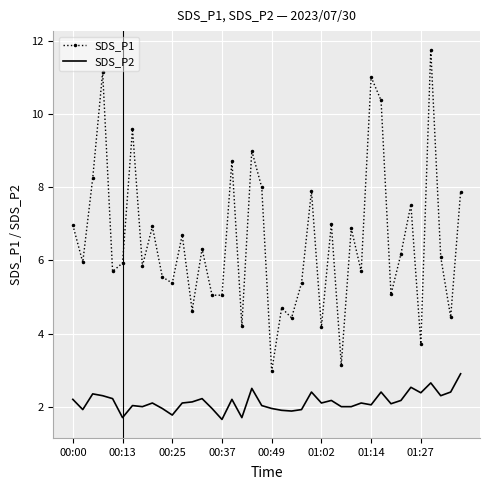

Which series has the largest total across all categories?

SDS_P1